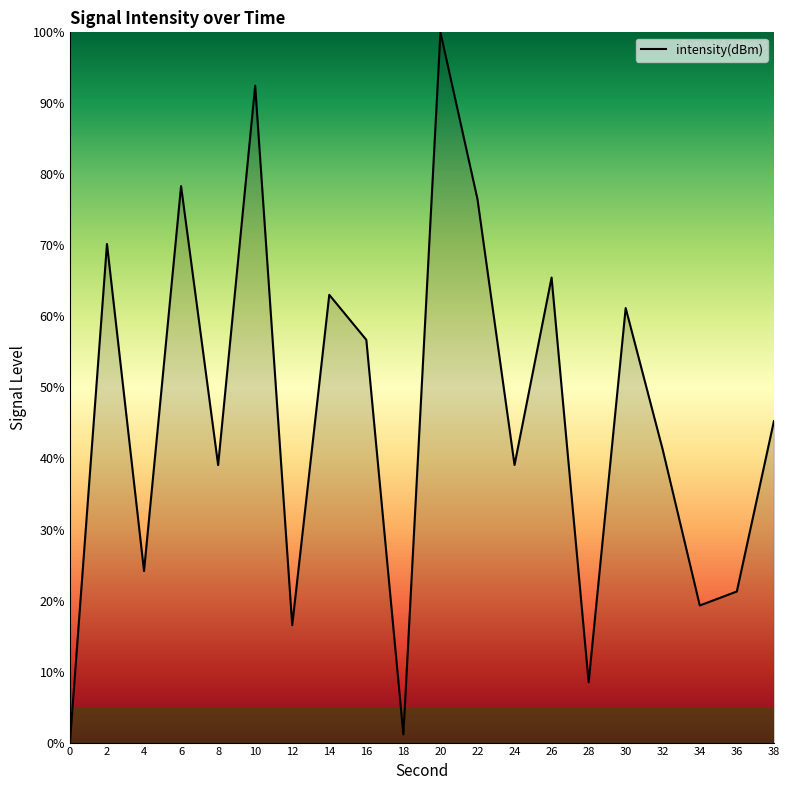

How many interior local valleys (lower than both neighbors) does the data have?

7